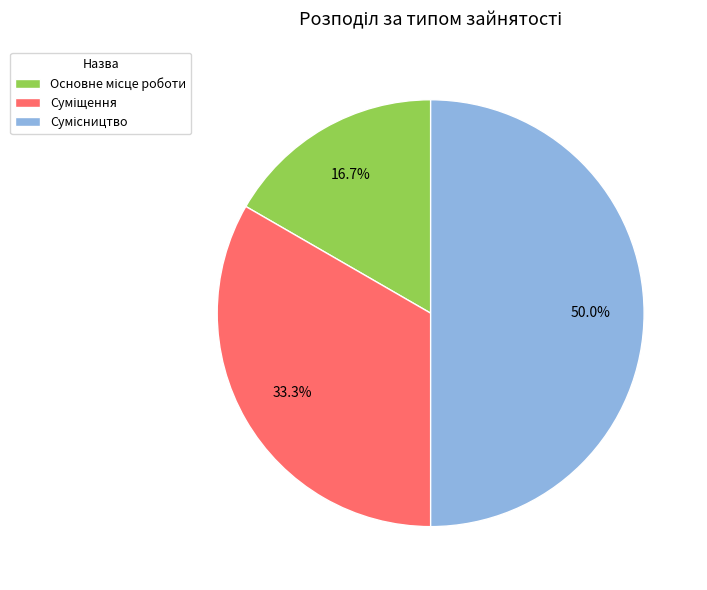

How many segments does this pie chart have?

3